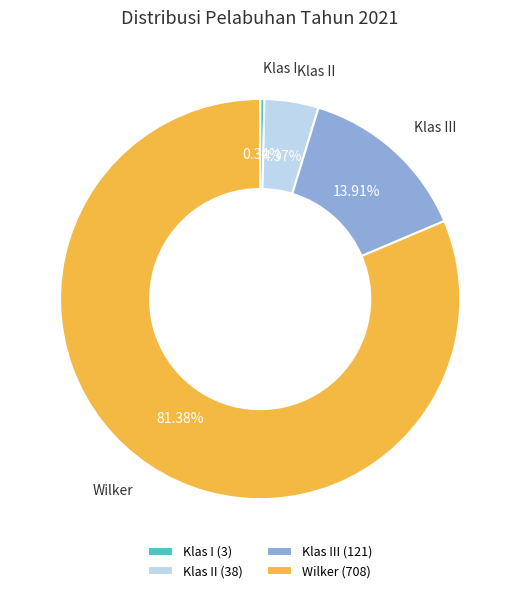

To the nearest percent, what is the combined percentage of Klas II and Wilker?

86%